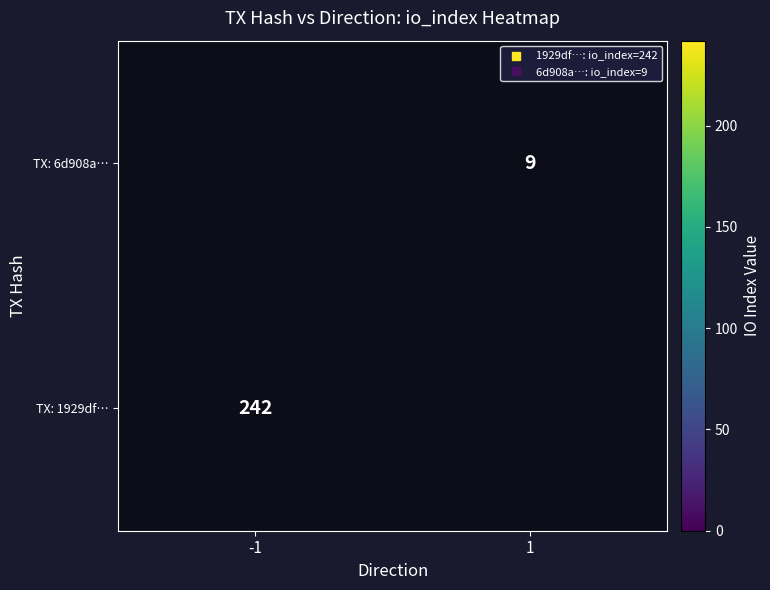

Is it true that TX: 1929df… equals 242.0 at -1?

True